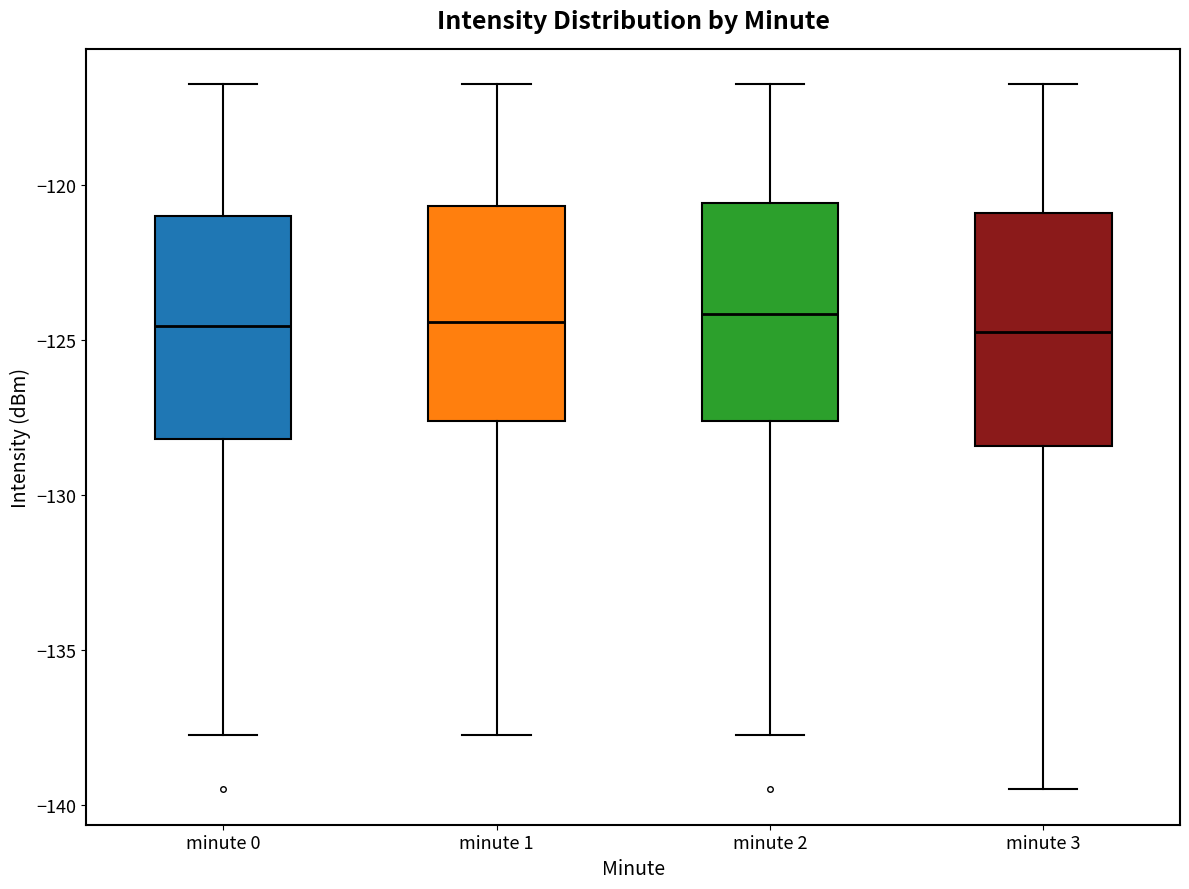

Where does the upper whisker of the box for minute 1 end on the y-axis? The values are not printed on the chart, so give them approximately, as read against the axis.

-117.0